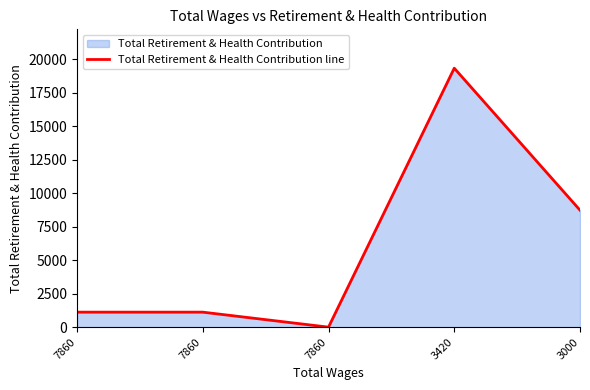

Count the number of data series in this chart.

1